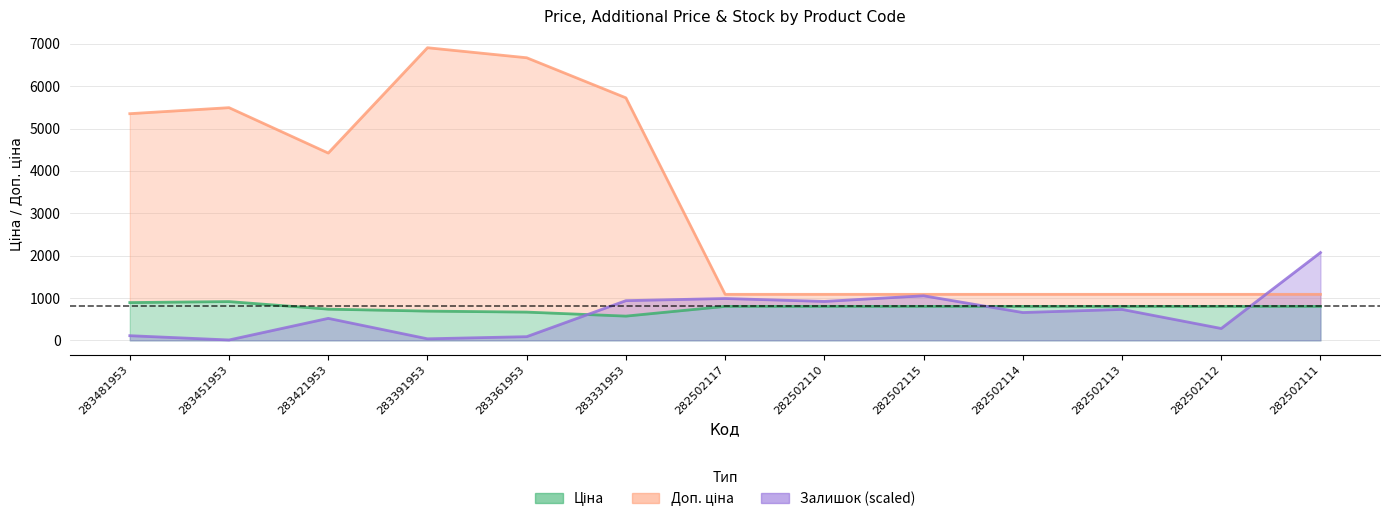

Reading right to left, extract all data points from this chart.

Ціна: 802.1	802.1	802.1	802.1	802.1	802.1	802.1	572.7	667.4	691.0	737.2	915.8	892.2
Доп. ціна: 1087.0	1087.0	1087.0	1087.0	1087.0	1087.0	1087.0	5727.0	6673.6	6910.3	4423.0	5495.0	5353.1
Залишок: 2073.1	280.4	730.9	657.3	1052.6	919.3	988.3	937.7	87.3	36.8	519.4	9.2	110.3